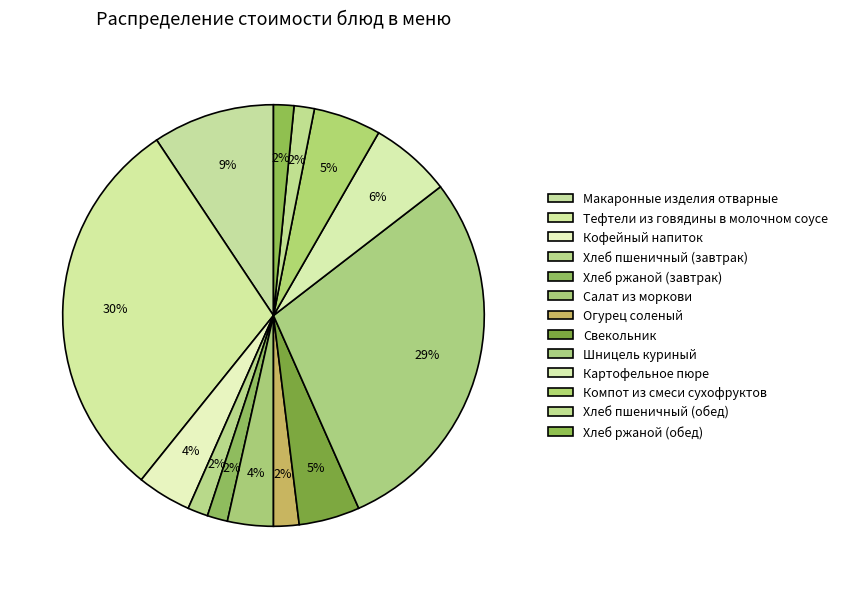

Does any single category account for the majority?

No